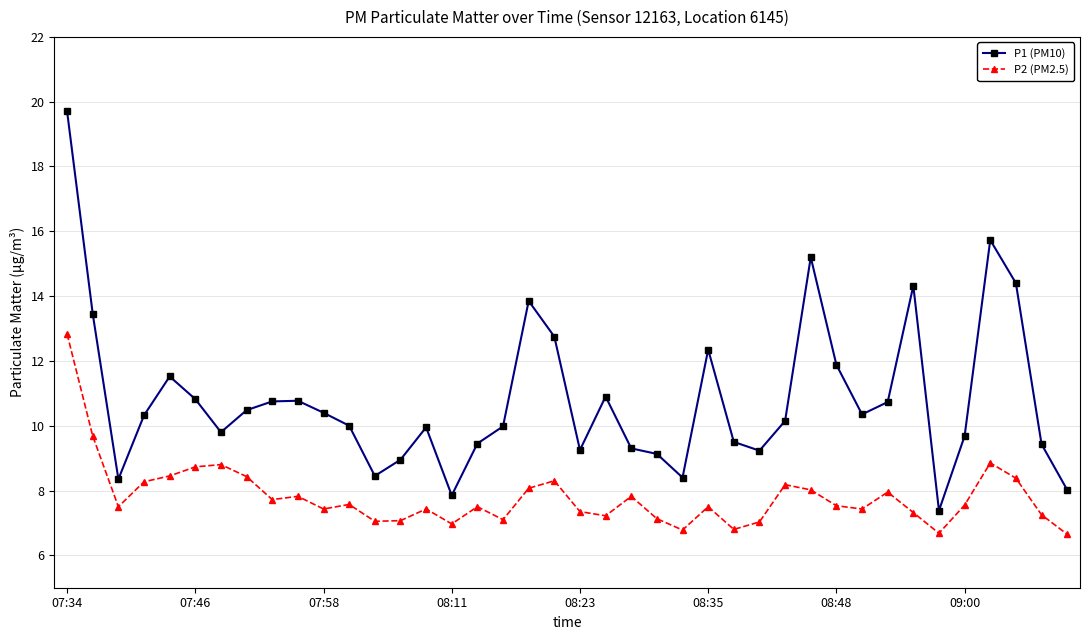

List the series in order of their peak value, lowest first.

P2 (PM2.5), P1 (PM10)